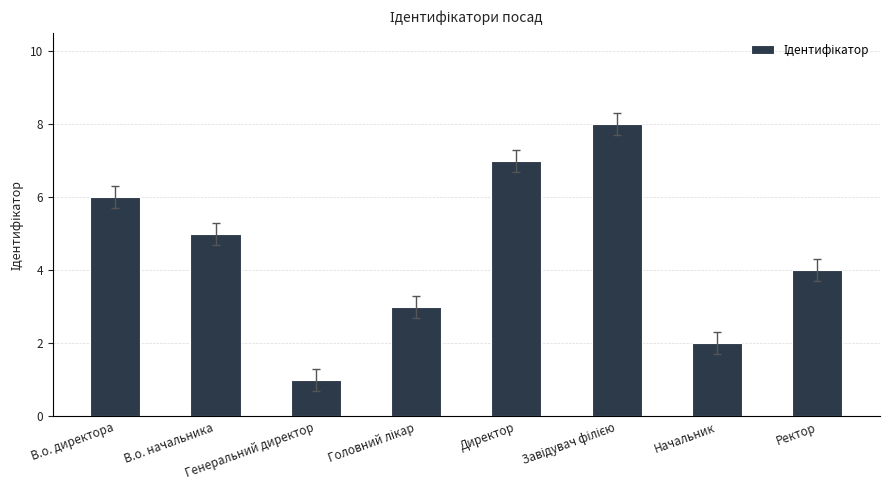

What is the greatest value displayed?

8